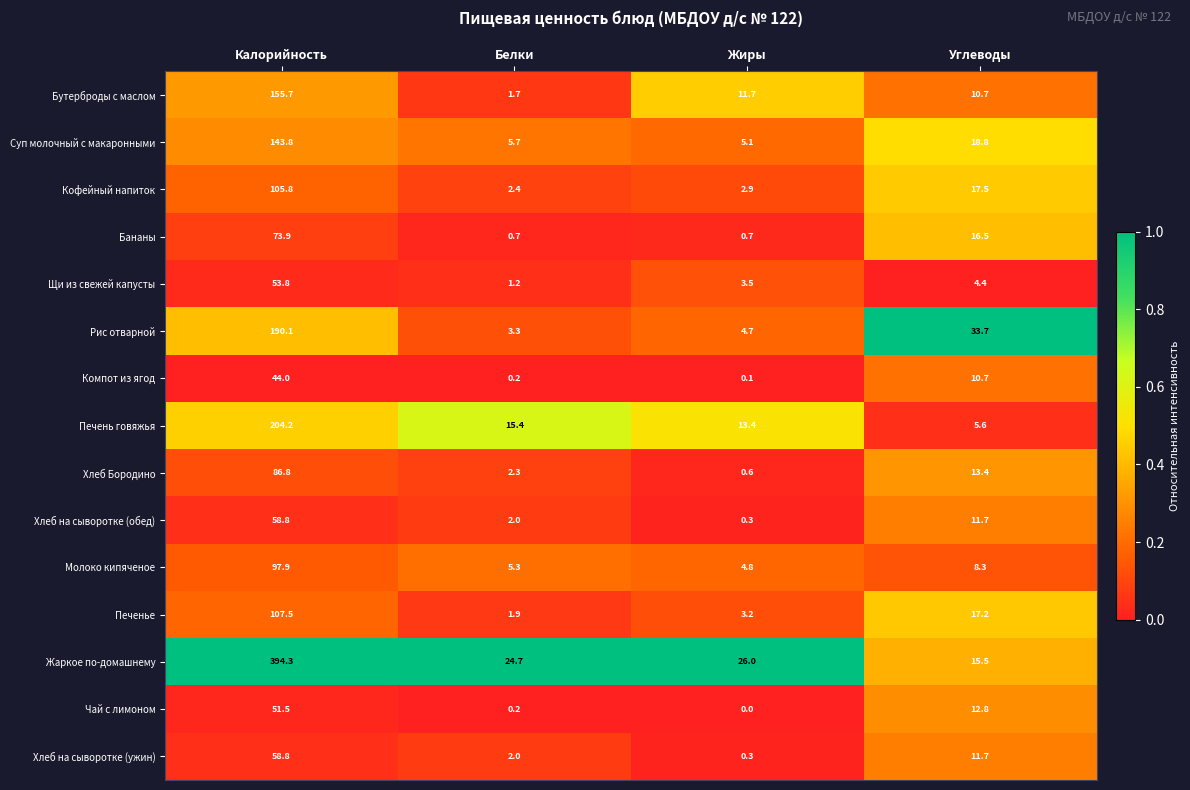

At which label does Щи из свежей капусты first exceed 4?

Калорийность